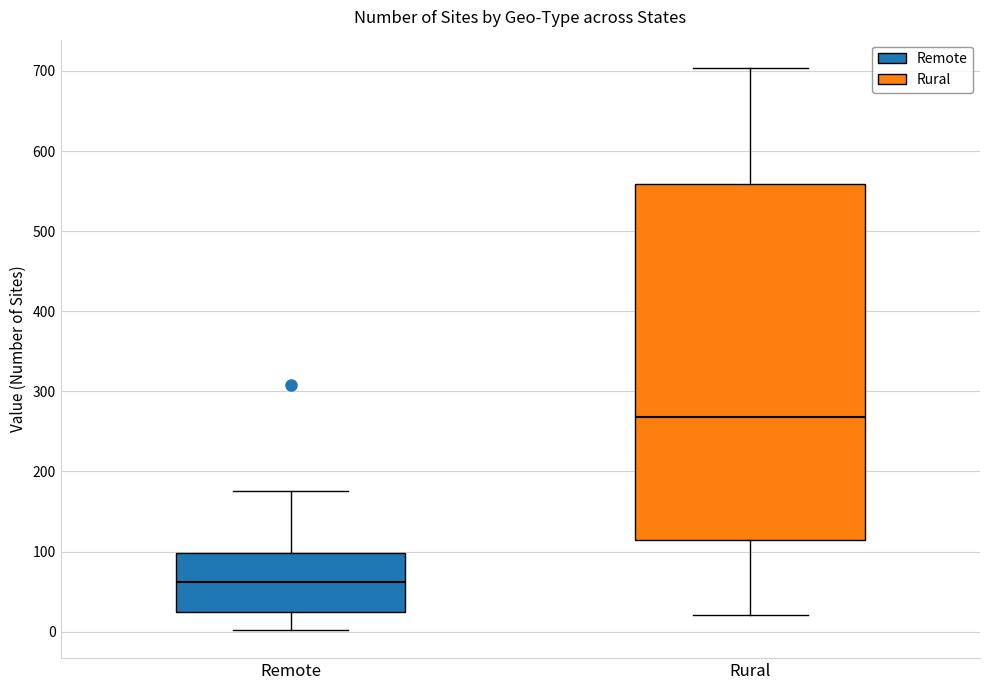

Reading left to right, read every box against the y-axis: the position of its median line, the range the box covers, and the ends of its whiskers. The values are not printed on the chart, so give them approximately, as read against the axis.

Remote: median 60, box 20 to 100, whiskers 0 to 180
Rural: median 270, box 110 to 560, whiskers 20 to 700